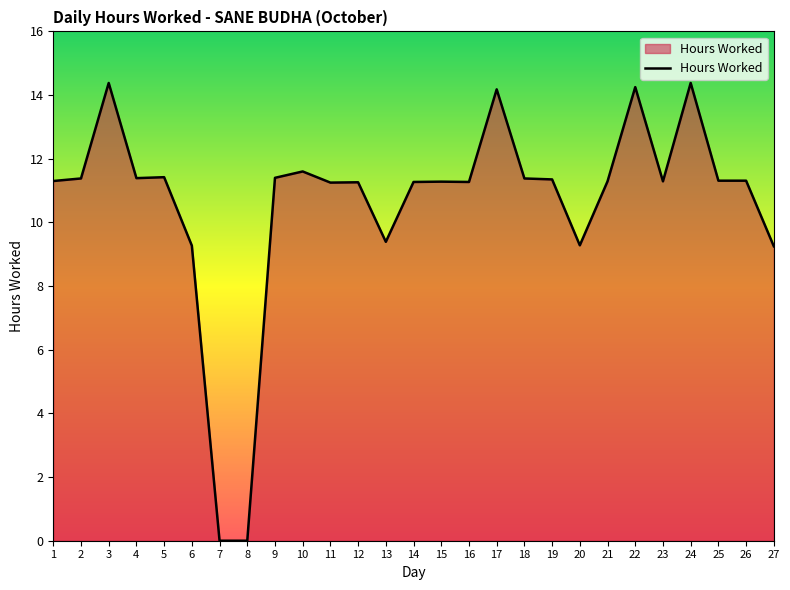

What is the greatest value displayed?

14.4